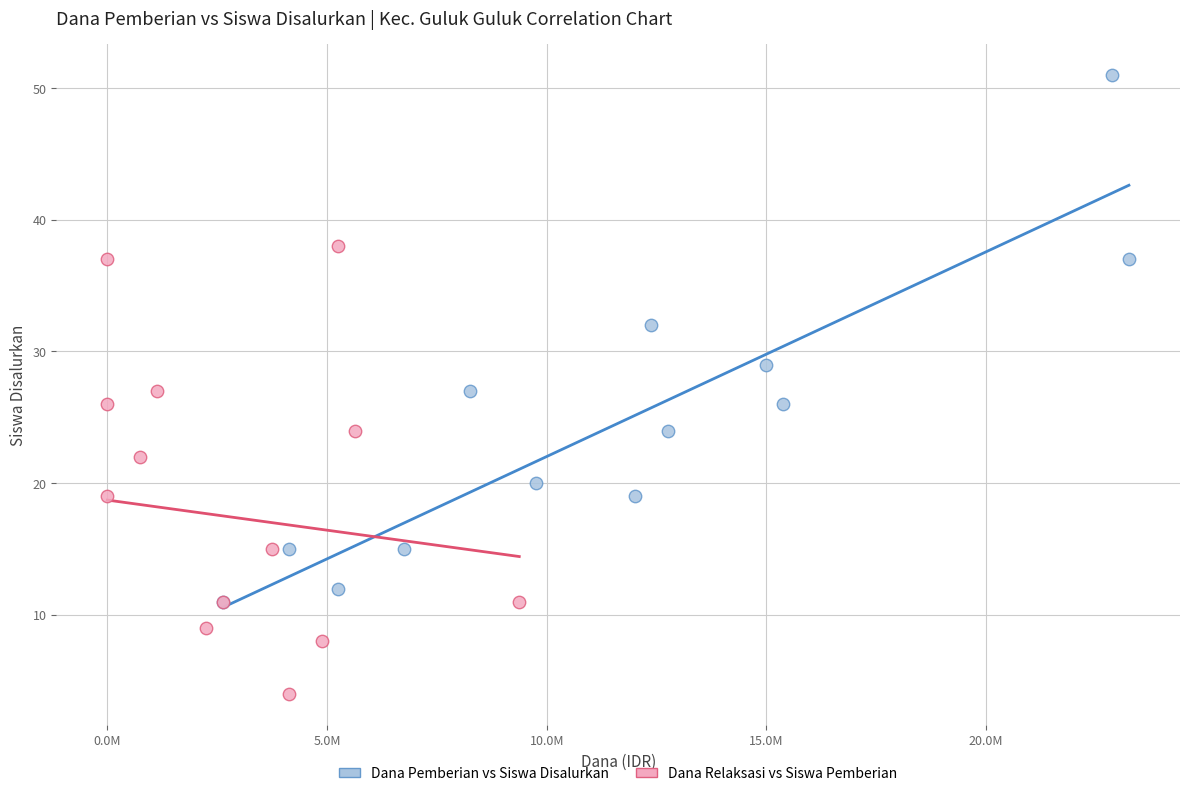

Which series reaches the maximum Y coordinate?

Dana Pemberian vs Siswa Disalurkan